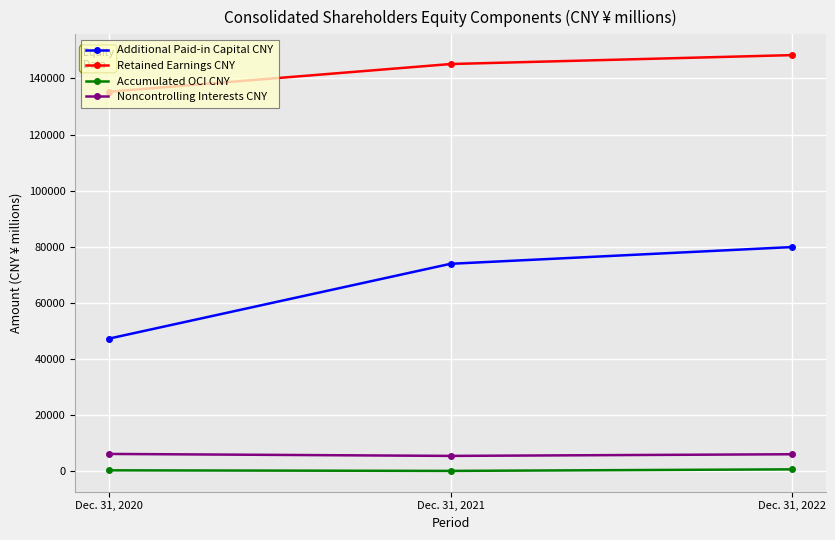

Is the value of Additional Paid-in Capital CNY at Dec. 31, 2021 greater than the value of Accumulated OCI CNY at Dec. 31, 2021?

Yes